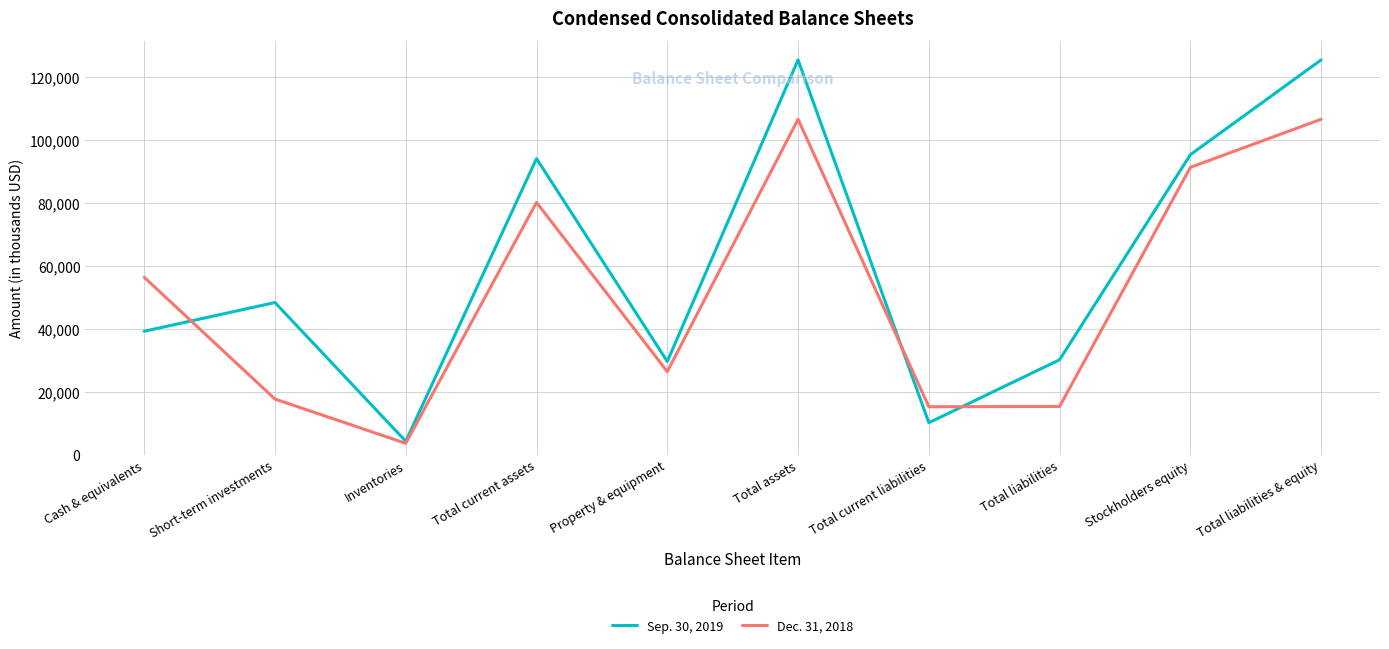

How many values in the Sep. 30, 2019 series are below 48279?

5